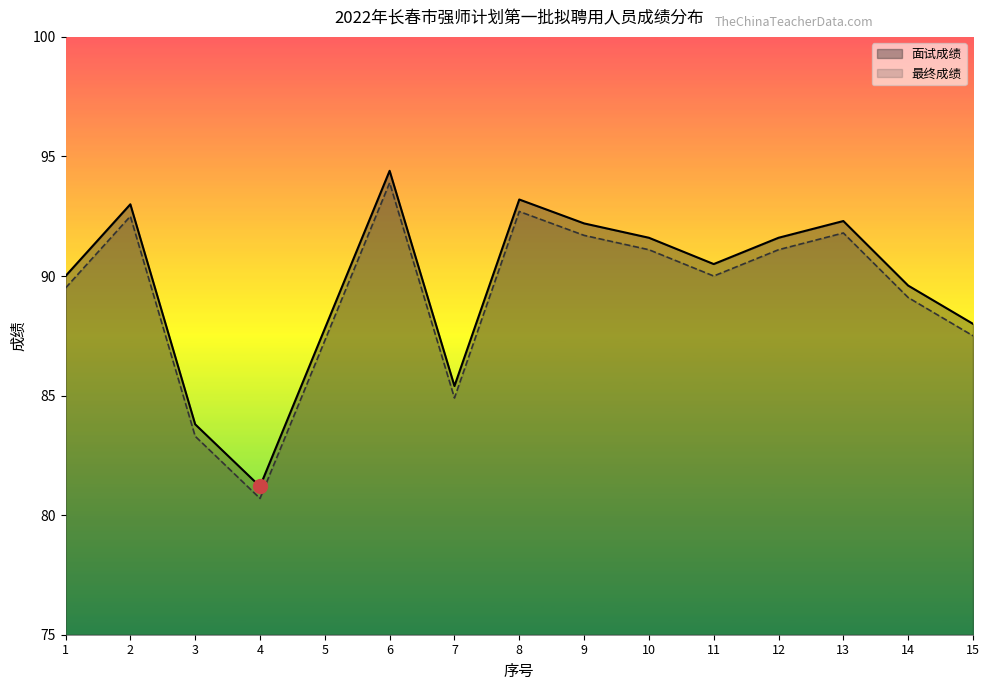

Which category has the highest value in the 面试成绩 series?

6